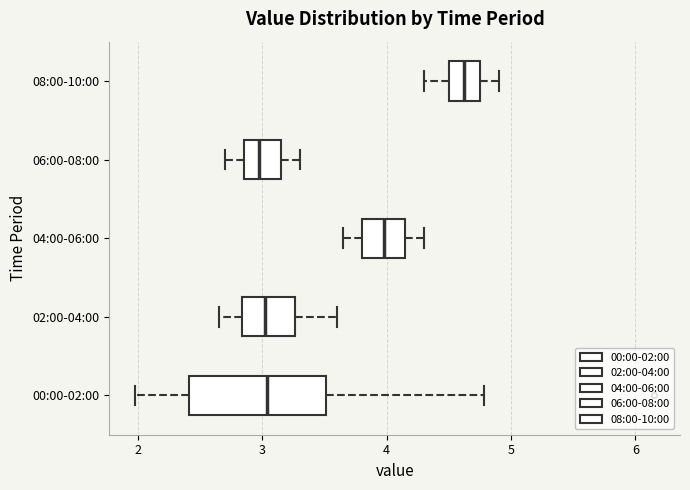

Reading bottom to top, read every box against the x-axis: the position of its median line, the range the box covers, and the ends of its whiskers. The values are not printed on the chart, so give them approximately, as read against the axis.

00:00-02:00: median 3.0, box 2.4 to 3.5, whiskers 2.0 to 4.8
02:00-04:00: median 3.0, box 2.8 to 3.3, whiskers 2.7 to 3.6
04:00-06:00: median 4.0, box 3.8 to 4.2, whiskers 3.7 to 4.3
06:00-08:00: median 3.0, box 2.9 to 3.2, whiskers 2.7 to 3.3
08:00-10:00: median 4.6, box 4.5 to 4.8, whiskers 4.3 to 4.9